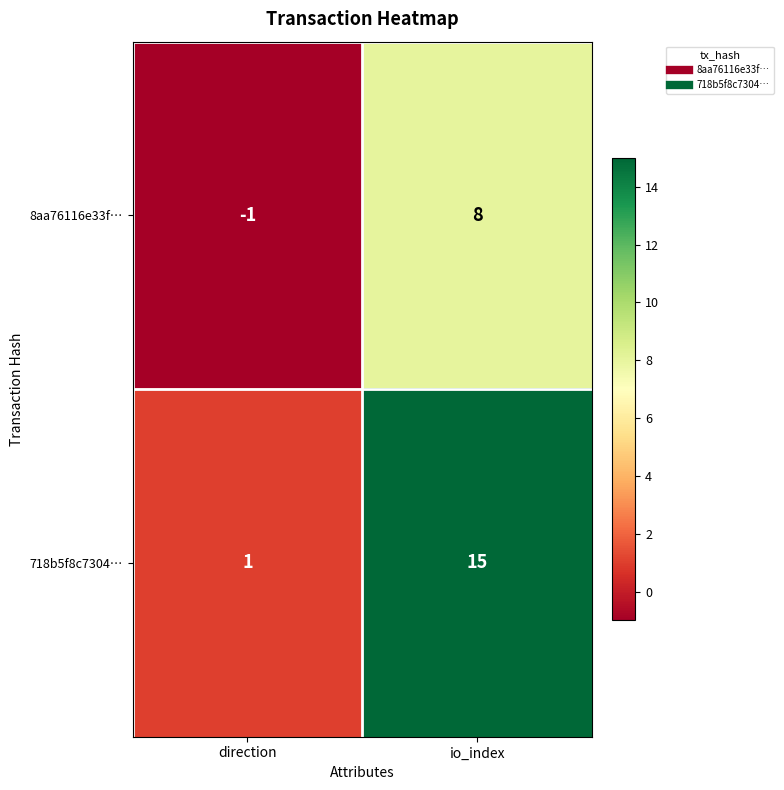

Where is 8aa76116e33f… nearest to the value 3?

direction